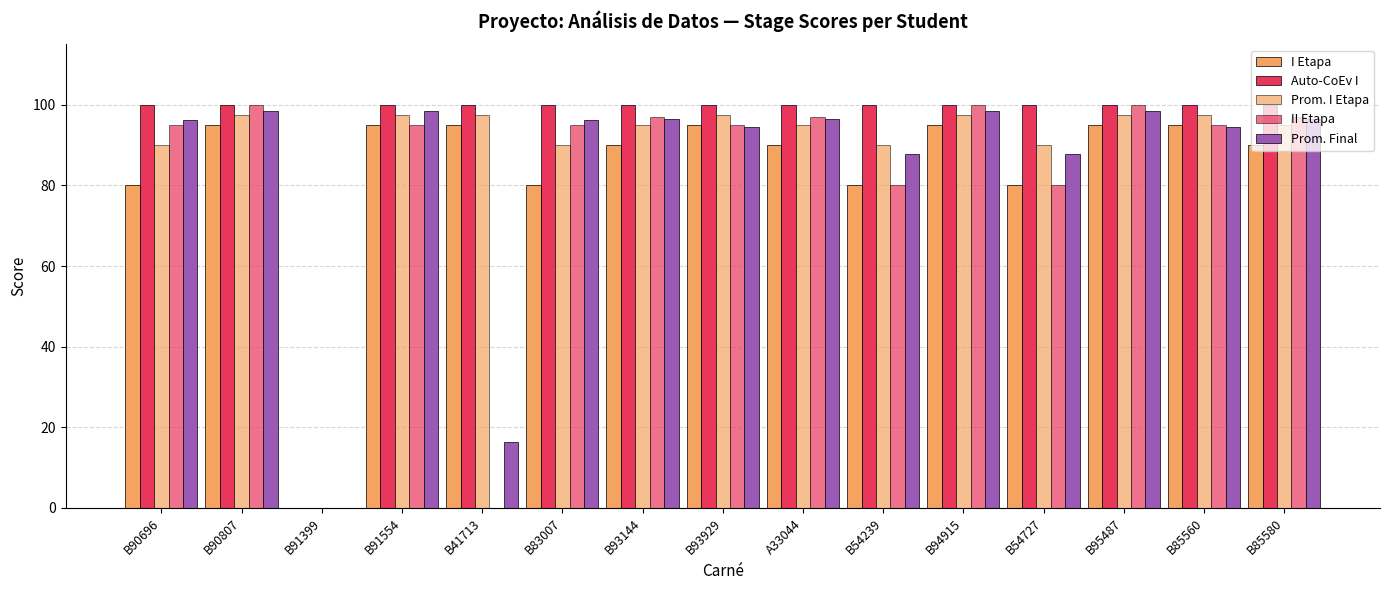

Which category has the lowest value in the Auto-CoEv I series?

B91399